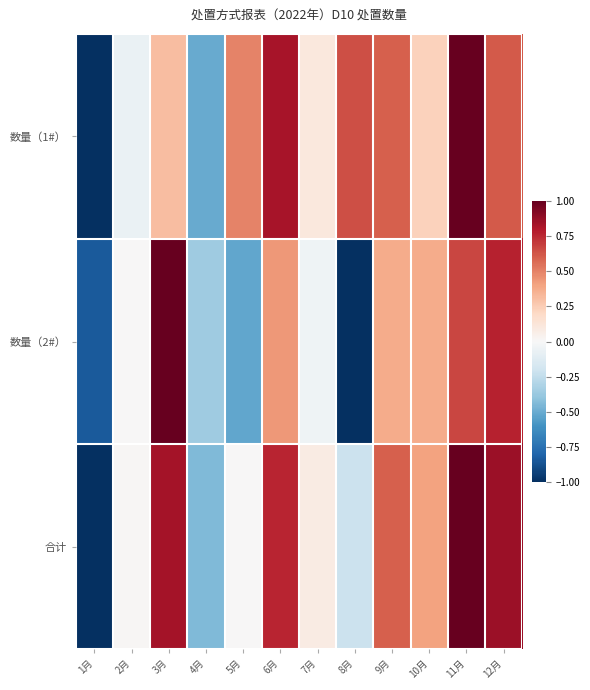

Which series has the largest range (max minus min)?

数量（1#）